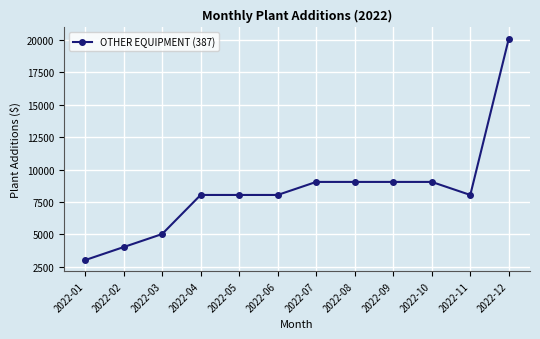

Which label corresponds to the smallest value in the chart?

2022-01